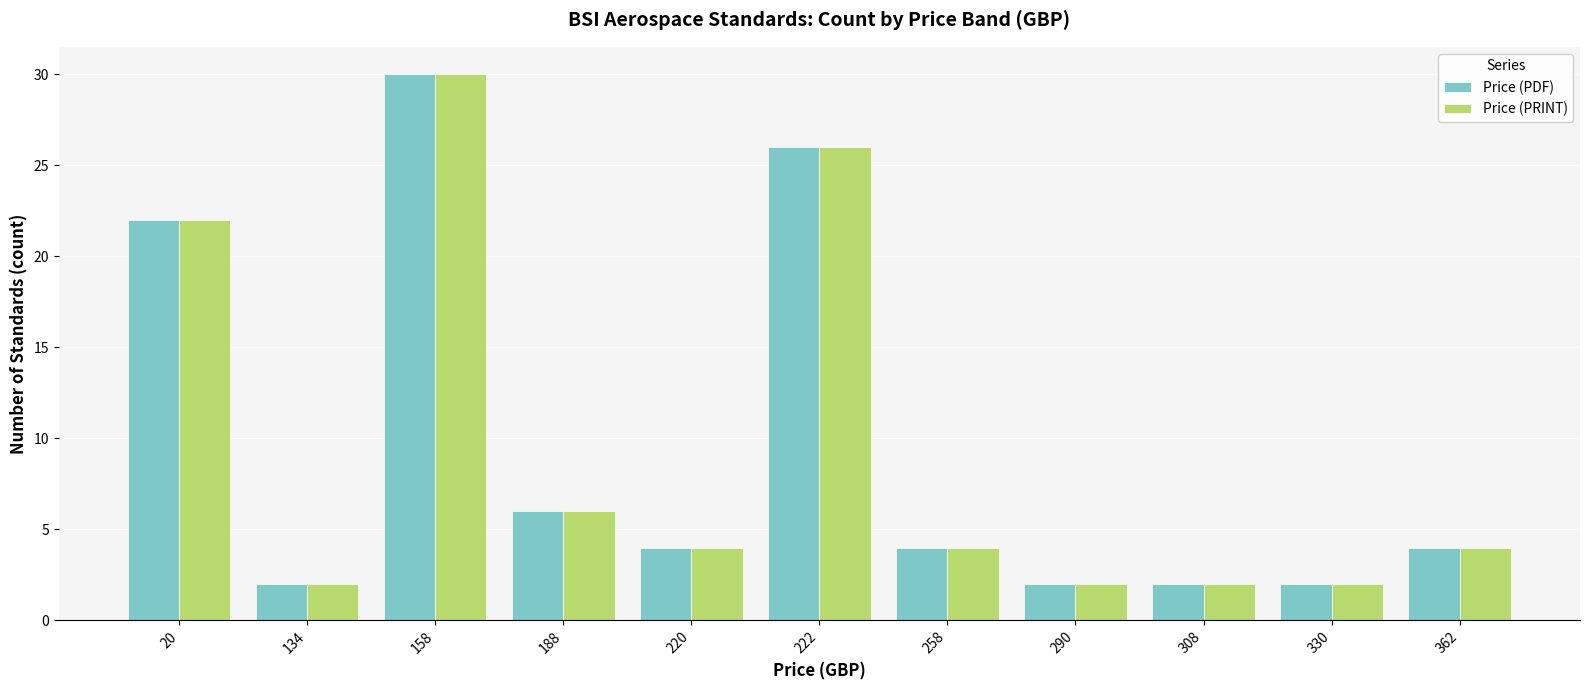

At which label does Price (PRINT) reach its peak?

158